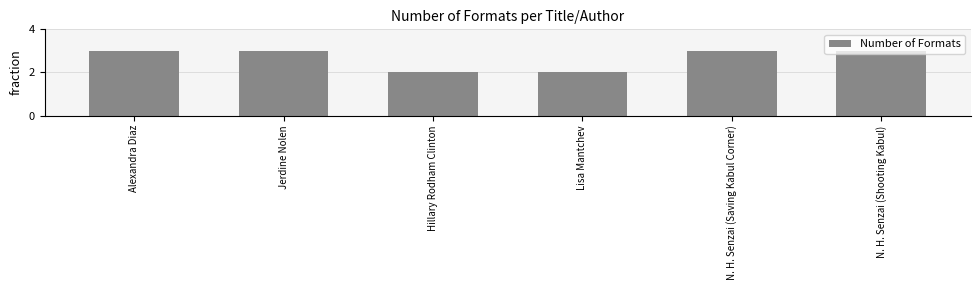

Reading left to right, transcribe all the data shown in this chart.

Alexandra Diaz=3	Jerdine Nolen=3	Hillary Rodham Clinton=2	Lisa Mantchev=2	N. H. Senzai (Saving Kabul Corner)=3	N. H. Senzai (Shooting Kabul)=3